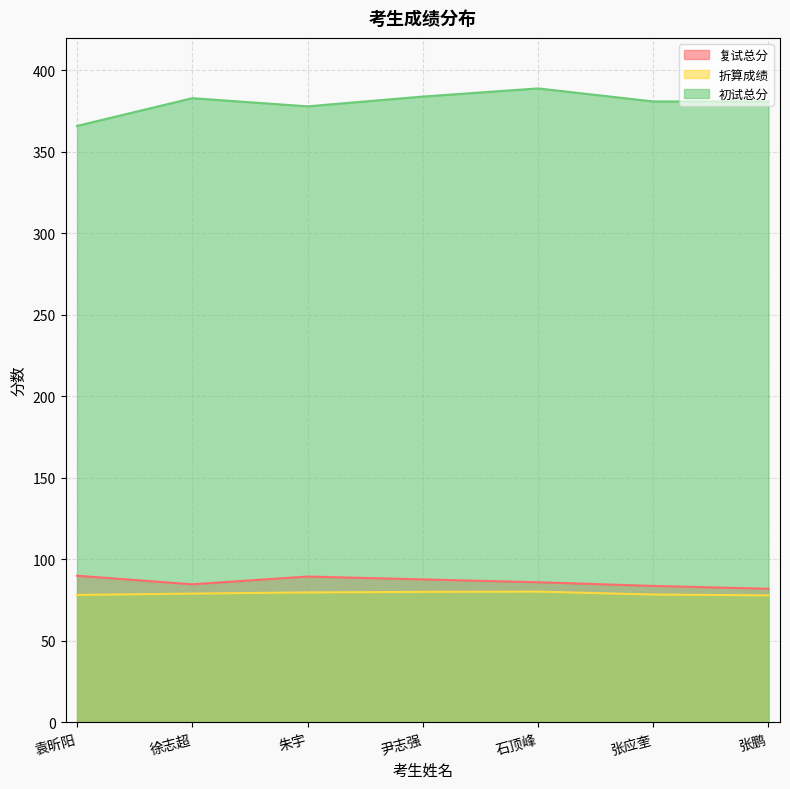

True or false: 初试总分 and 折算成绩 cross at least once.

False